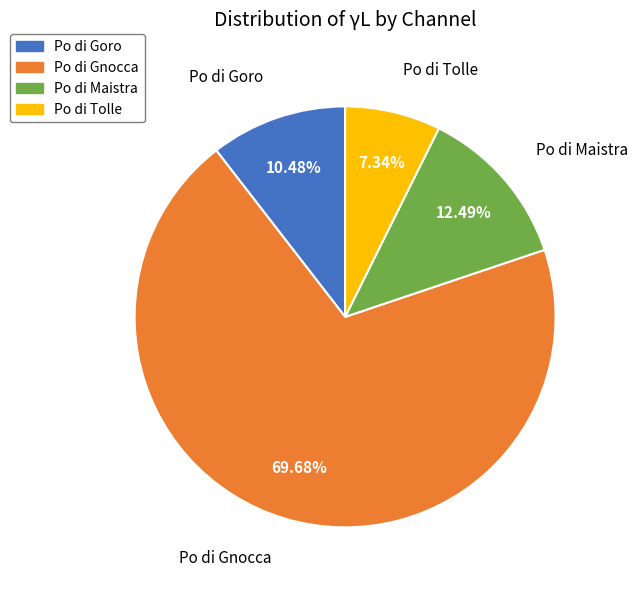

The Po di Gnocca slice represents 56% of the pie. True or false?

False